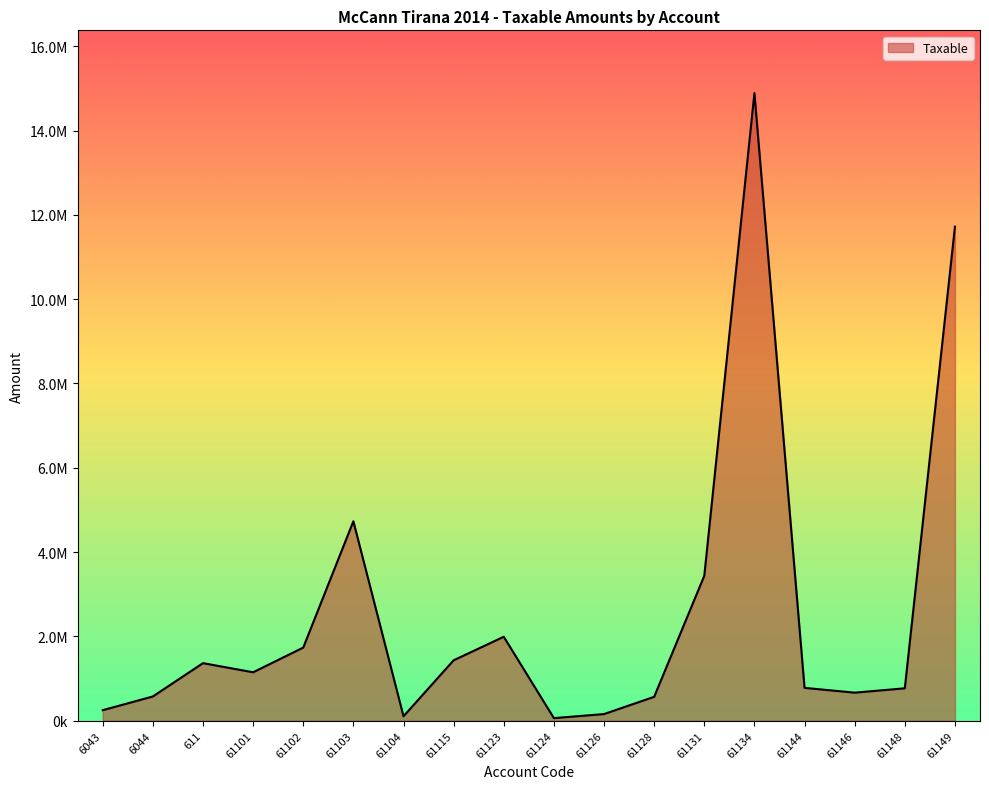

What is the label of the 1st point from the left?

6043